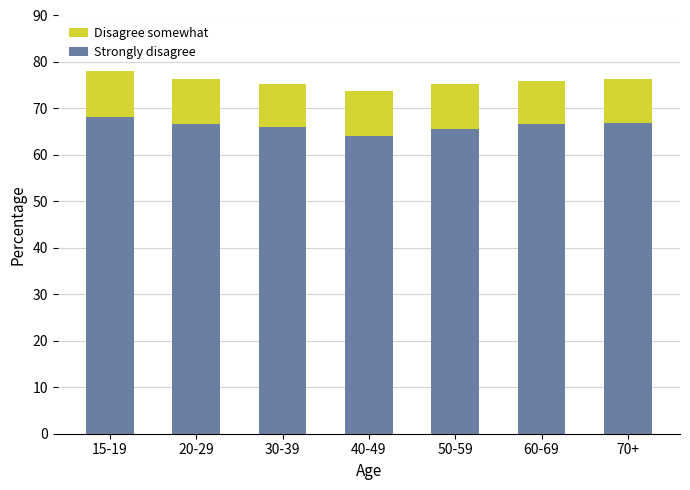

What is the sum of the Strongly disagree values at 50-59 and 70+?

132.4